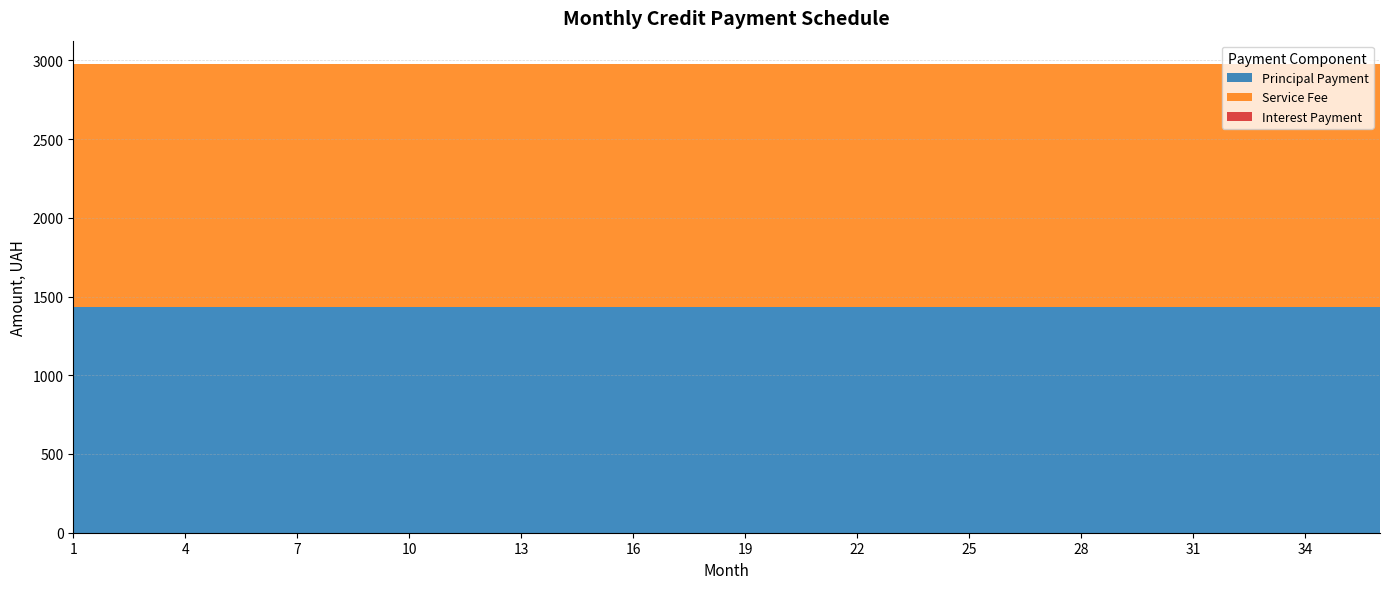

Reading left to right, list all the values displayed in this chart.

Principal Payment: 1=1430.6	2=1430.6	3=1430.6	4=1430.6	5=1430.6	6=1430.6	7=1430.6	8=1430.6	9=1430.6	10=1430.6	11=1430.6	12=1430.6	13=1430.6	14=1430.6	15=1430.6	16=1430.6	17=1430.6	18=1430.6	19=1430.6	20=1430.6	21=1430.6	22=1430.6	23=1430.6	24=1430.6	25=1430.6	26=1430.6	27=1430.6	28=1430.6	29=1430.6	30=1430.6	31=1430.6	32=1430.6	33=1430.6	34=1430.6	35=1430.6	36=1430.6
Service Fee: 1=1545.0	2=1545.0	3=1545.0	4=1545.0	5=1545.0	6=1545.0	7=1545.0	8=1545.0	9=1545.0	10=1545.0	11=1545.0	12=1545.0	13=1545.0	14=1545.0	15=1545.0	16=1545.0	17=1545.0	18=1545.0	19=1545.0	20=1545.0	21=1545.0	22=1545.0	23=1545.0	24=1545.0	25=1545.0	26=1545.0	27=1545.0	28=1545.0	29=1545.0	30=1545.0	31=1545.0	32=1545.0	33=1545.0	34=1545.0	35=1545.0	36=1545.0
Interest Payment: 1=0.4	2=0.4	3=0.4	4=0.4	5=0.4	6=0.4	7=0.4	8=0.4	9=0.4	10=0.4	11=0.4	12=0.4	13=0.4	14=0.4	15=0.4	16=0.4	17=0.4	18=0.4	19=0.4	20=0.4	21=0.4	22=0.4	23=0.4	24=0.4	25=0.4	26=0.4	27=0.4	28=0.4	29=0.4	30=0.4	31=0.4	32=0.4	33=0.4	34=0.4	35=0.4	36=0.4